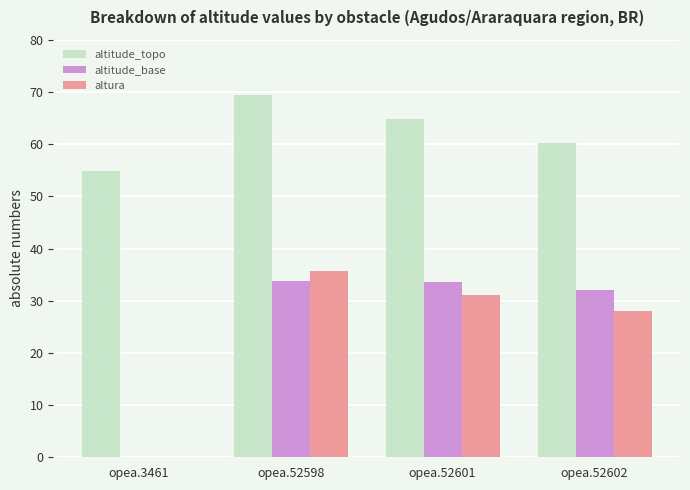

How many data points in altura are above 31?

2